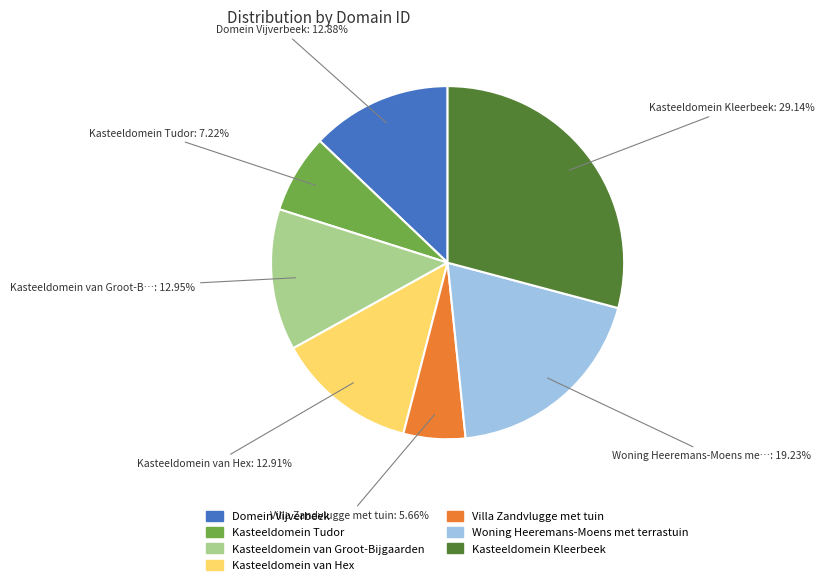

Approximately how many times larger is the value at Kasteeldomein van Groot-Bijgaarden compared to Kasteeldomein Kleerbeek?

0.4